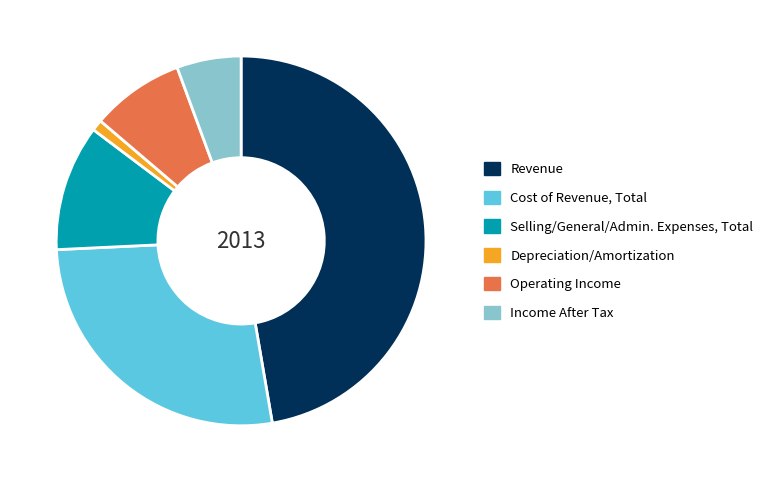

Is Operating Income the majority of the pie?

No